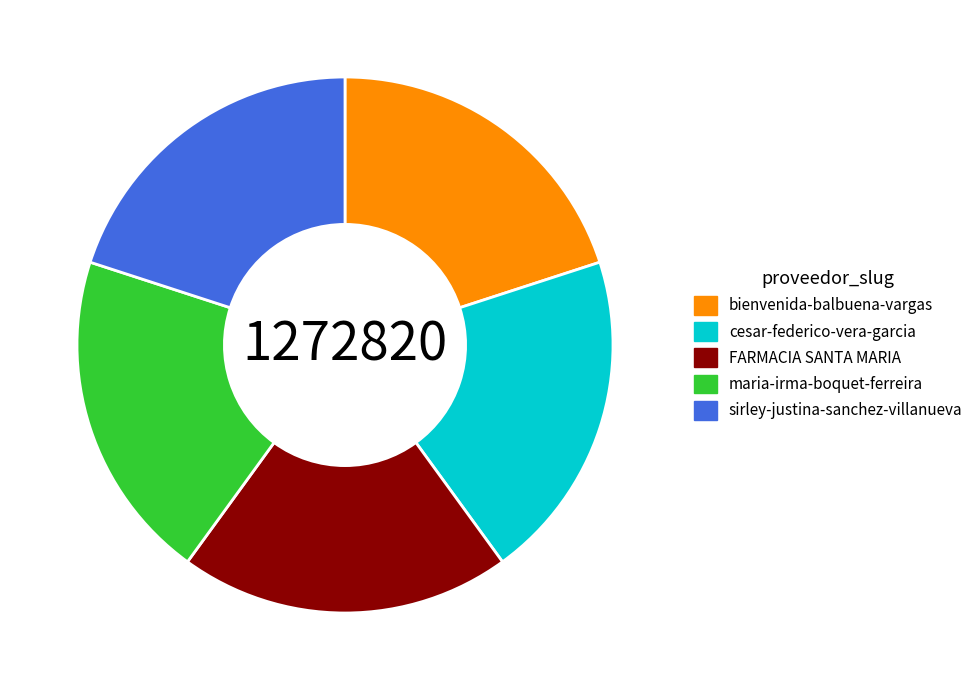

The bienvenida-balbuena-vargas slice represents 20% of the pie. True or false?

True